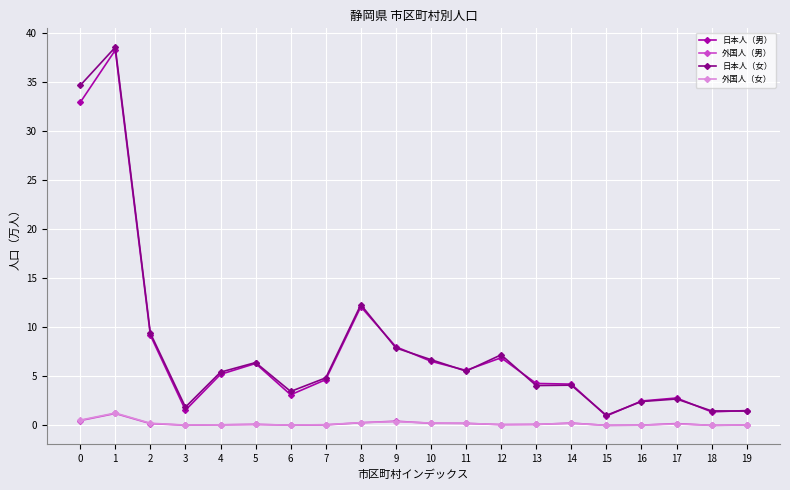

At which category is the sum across all series the highest?

1